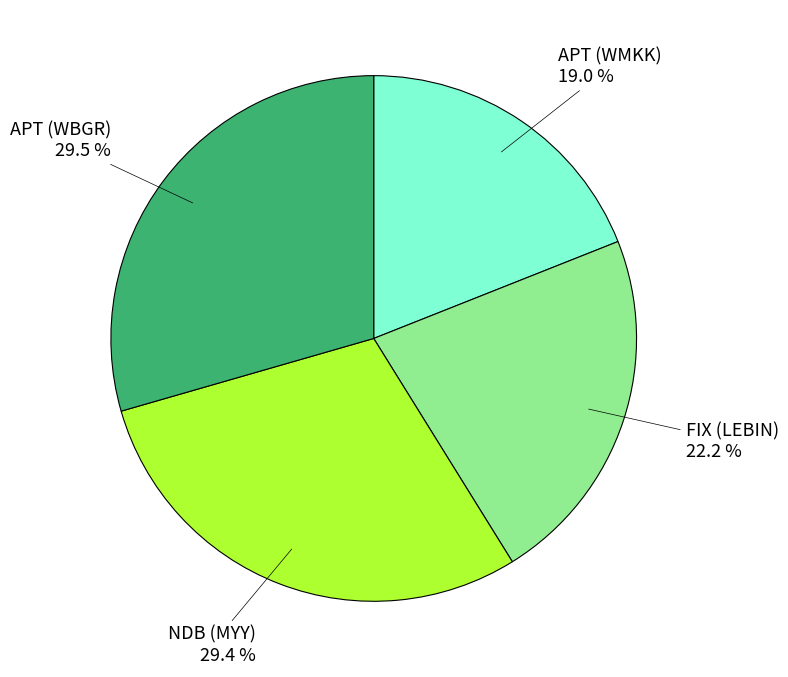

How much of the chart is everything except APT (WMKK)?

81.0%